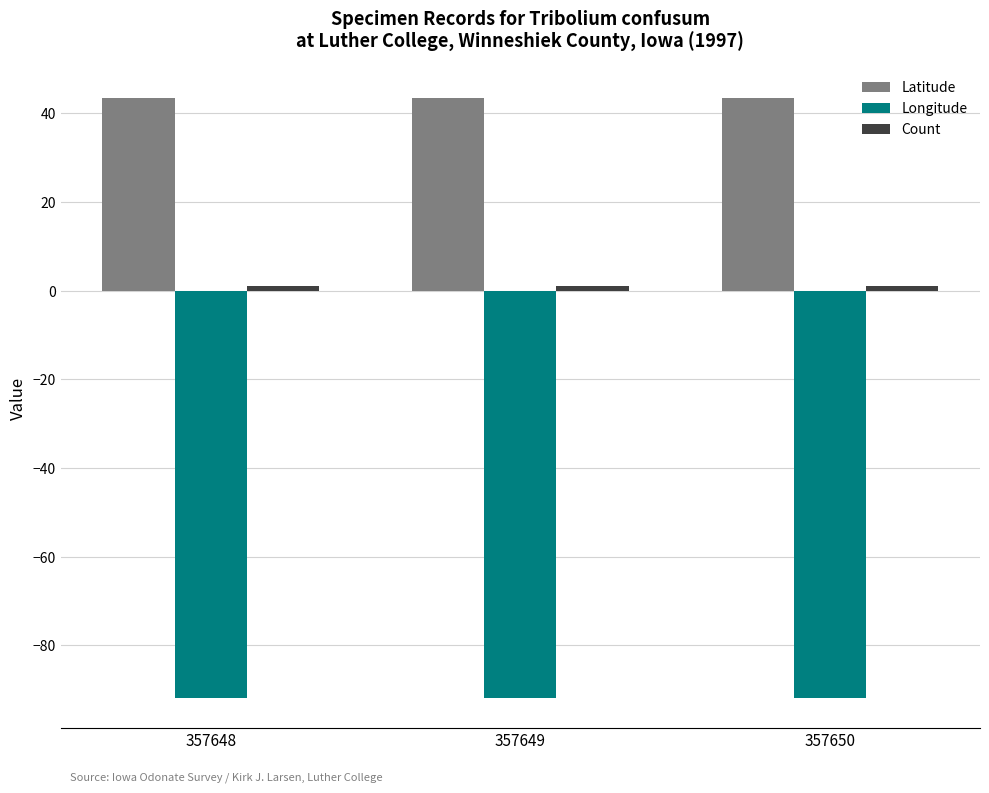

The Longitude series shows -91.8 at 357650. True or false?

True